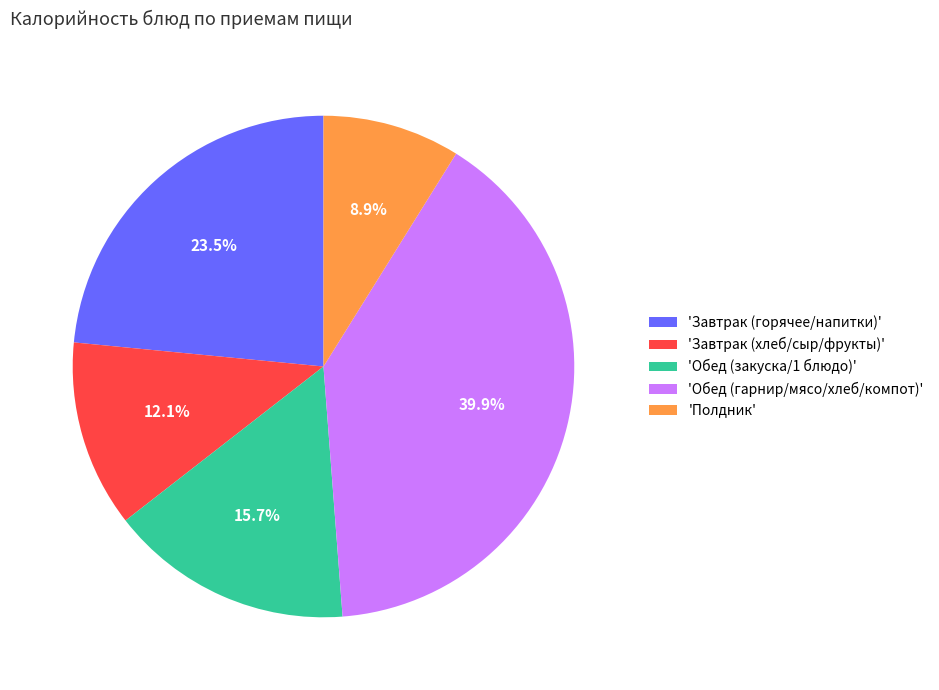

Is there any slice that represents more than half of the pie?

No